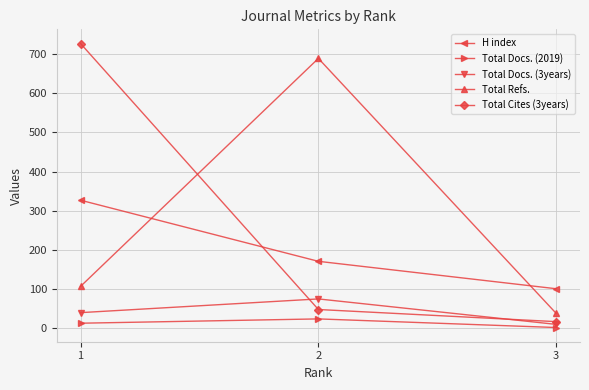

Read the Total Cites (3years) value at 2.

48